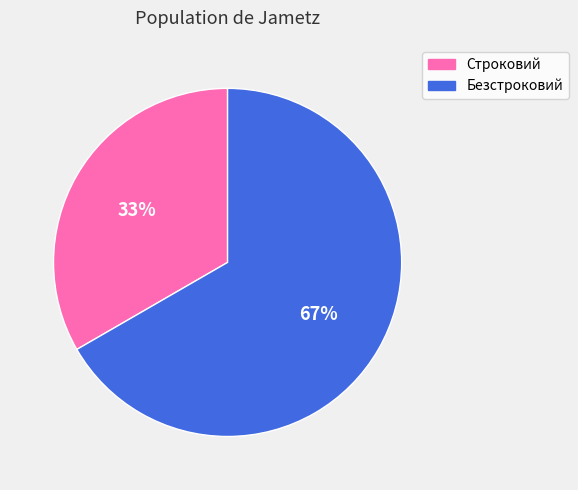

Count the number of slices in the pie.

2